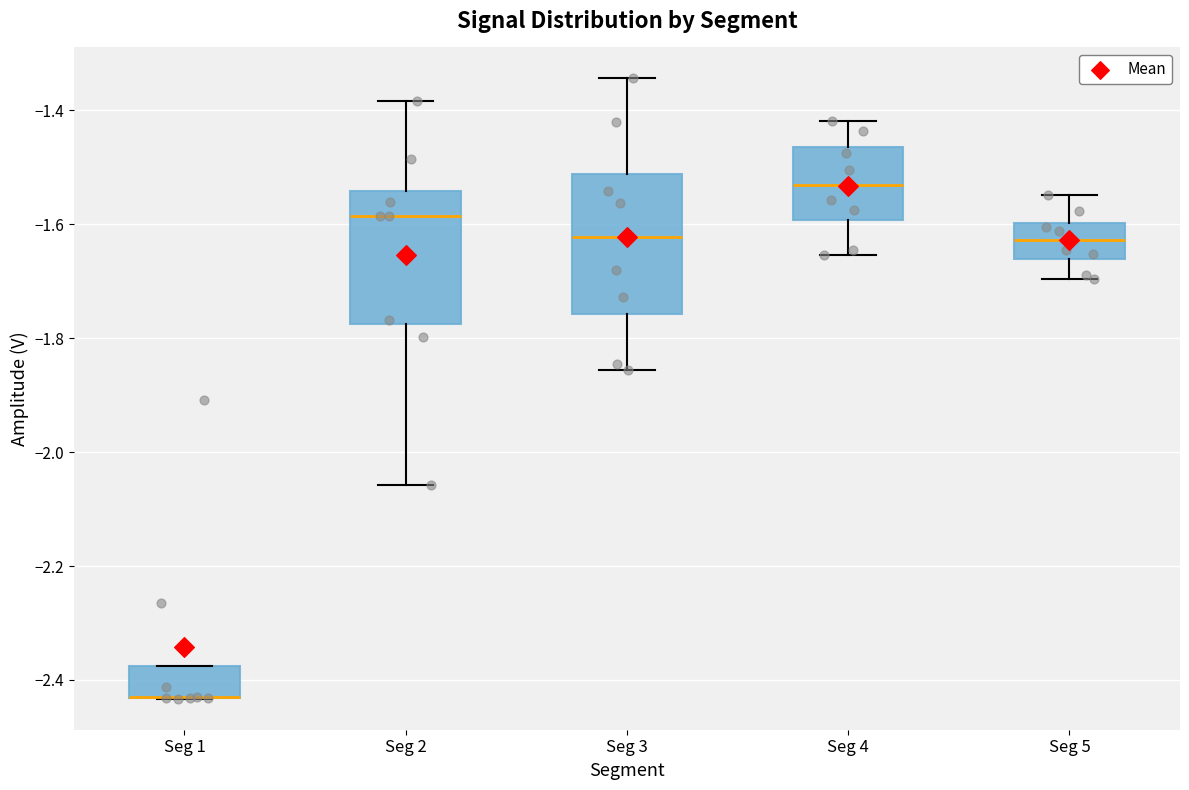

Reading left to right, transcribe this box plot: for each box, give where its median line is, the range the box spans, and where its two whiskers end, as read against the y-axis. The values are not printed on the chart, so give them approximately, as read against the axis.

Seg 1: median -2.44 (drawn on the box's lower edge), box -2.44 to -2.38, whiskers -2.44 to -2.38
Seg 2: median -1.58, box -1.78 to -1.54, whiskers -2.06 to -1.38
Seg 3: median -1.62, box -1.76 to -1.52, whiskers -1.86 to -1.34
Seg 4: median -1.54, box -1.60 to -1.46, whiskers -1.66 to -1.42
Seg 5: median -1.62, box -1.66 to -1.60, whiskers -1.70 to -1.54